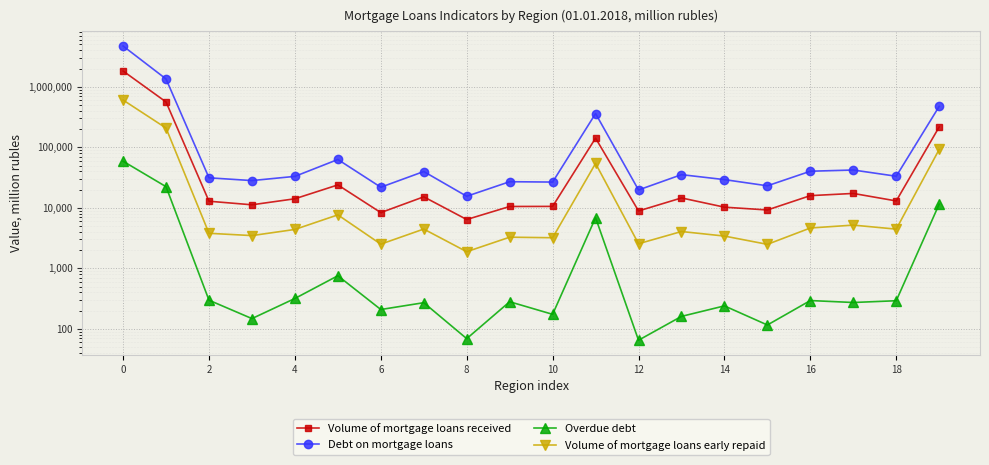

Is the value of Volume of mortgage loans early repaid at 2 greater than the value of Debt on mortgage loans at 4?

No